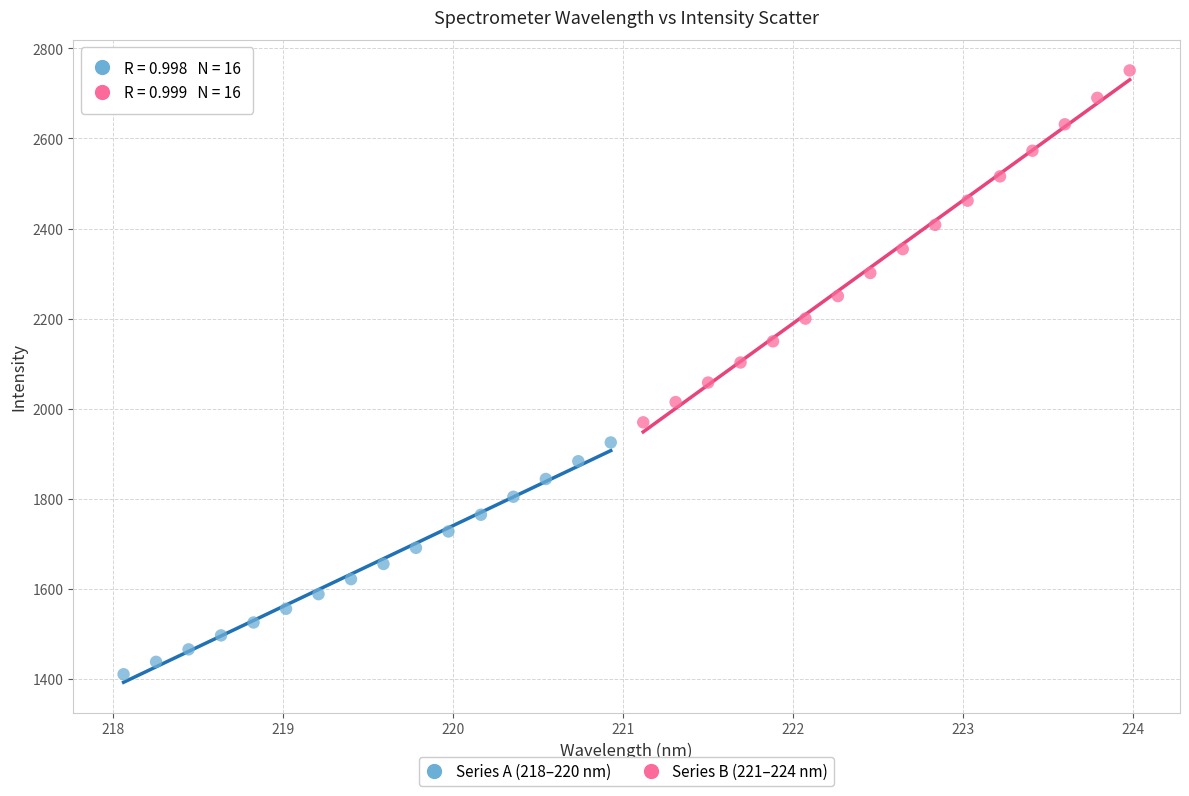

Which series reaches the minimum Y coordinate?

Series A (218–220 nm)